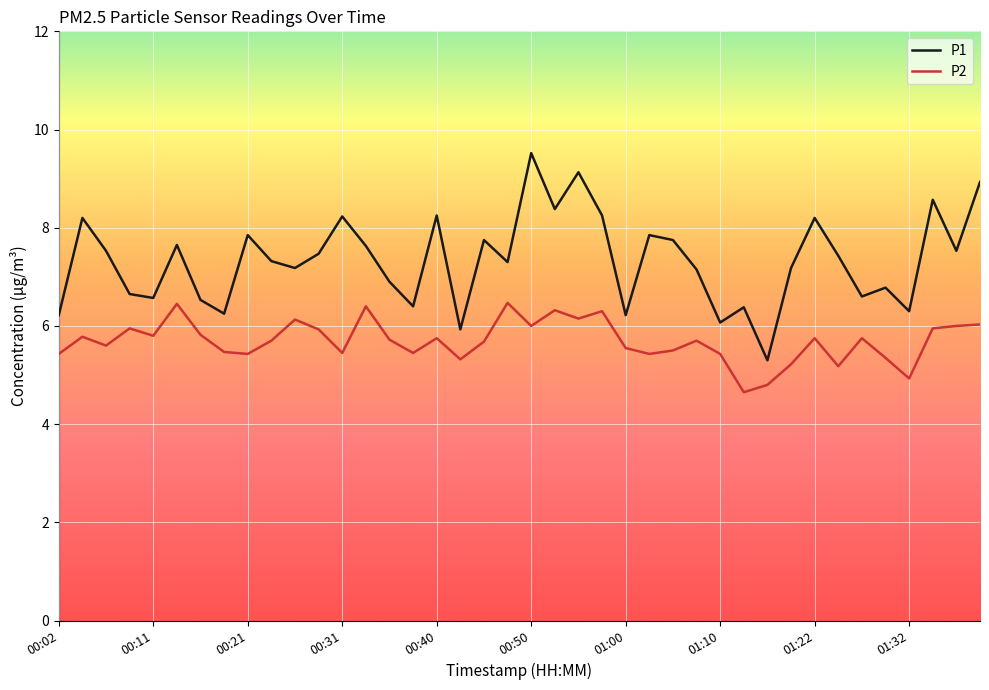

True or false: P2 and P1 cross at least once.

False